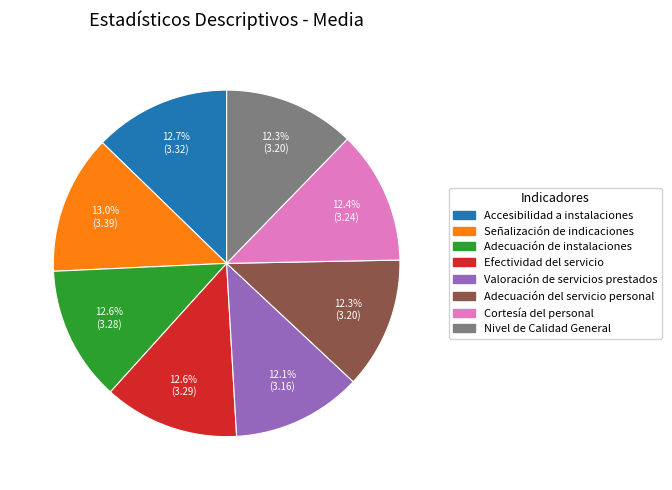

Is there a majority slice in this chart?

No